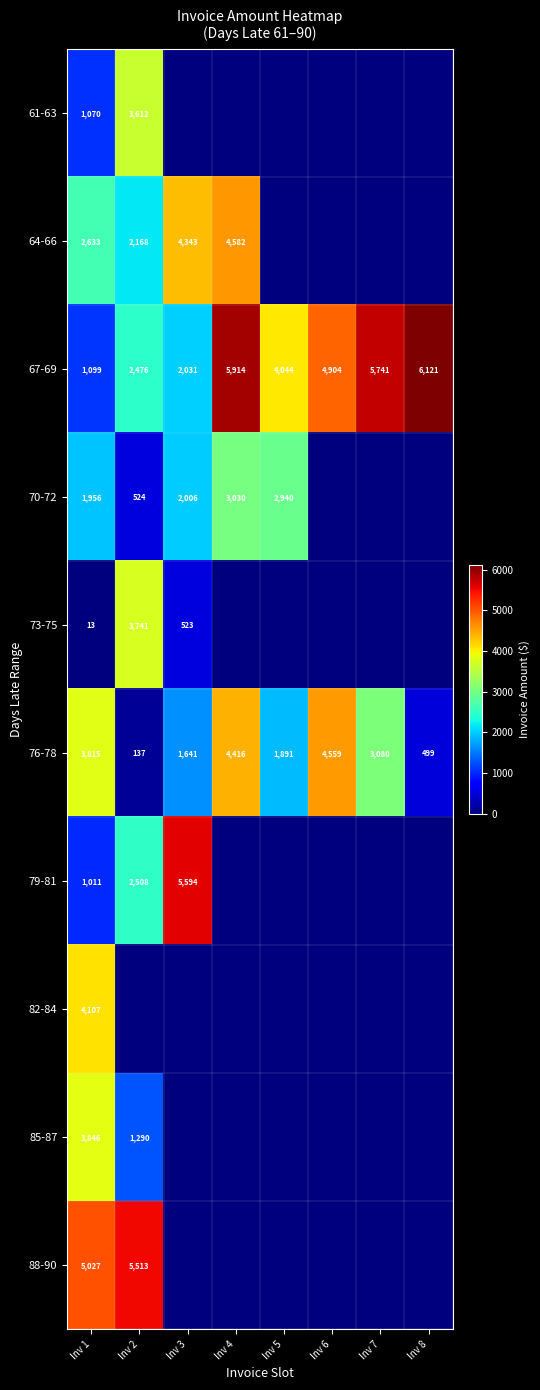

What is the difference between the 67-69 values at Inv 4 and Inv 8?

207